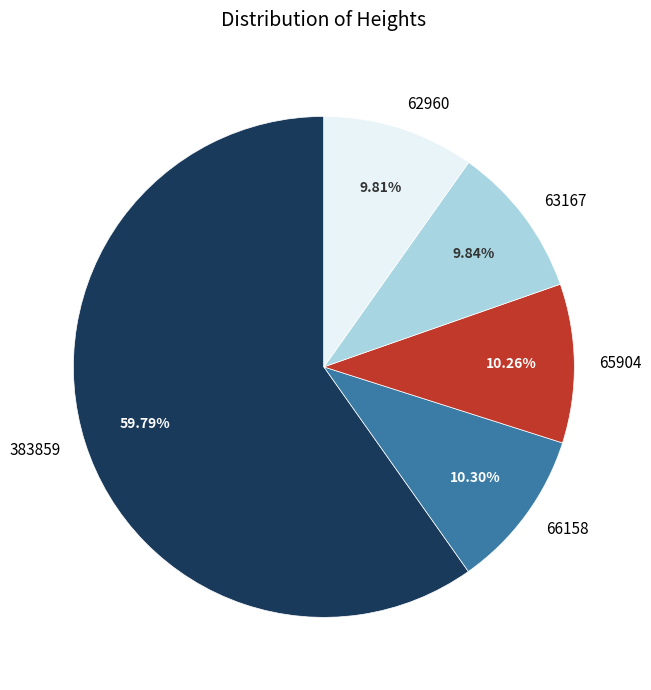

Does any single category account for the majority?

Yes